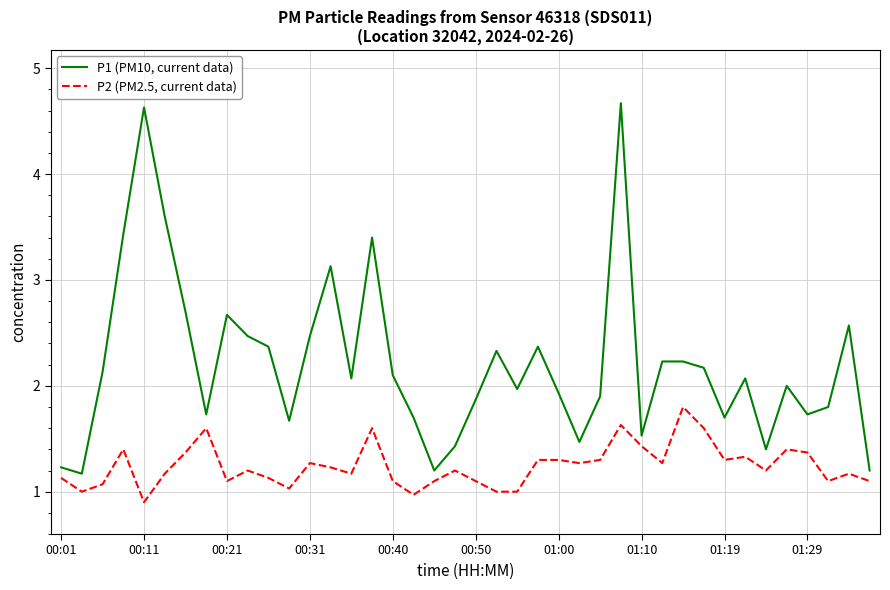

Reading left to right, transcribe all the data shown in this chart.

P1 (PM10, current data): 1.2	1.2	2.1	3.4	4.6	3.6	2.7	1.7	2.7	2.5	2.4	1.7	2.5	3.1	2.1	3.4	2.1	1.7	1.2	1.4	1.9	2.3	2.0	2.4	1.9	1.5	1.9	4.7	1.5	2.2	2.2	2.2	1.7	2.1	1.4	2.0	1.7	1.8	2.6	1.2
P2 (PM2.5, current data): 1.1	1.0	1.1	1.4	0.9	1.2	1.4	1.6	1.1	1.2	1.1	1.0	1.3	1.2	1.2	1.6	1.1	1.0	1.1	1.2	1.1	1.0	1.0	1.3	1.3	1.3	1.3	1.6	1.4	1.3	1.8	1.6	1.3	1.3	1.2	1.4	1.4	1.1	1.2	1.1